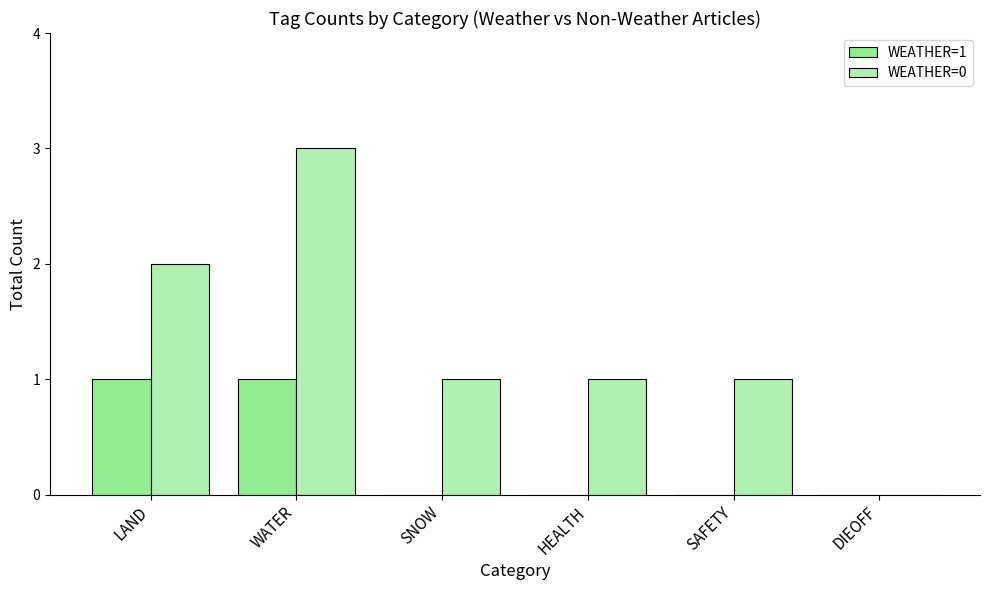

Which series has the largest range (max minus min)?

WEATHER=0